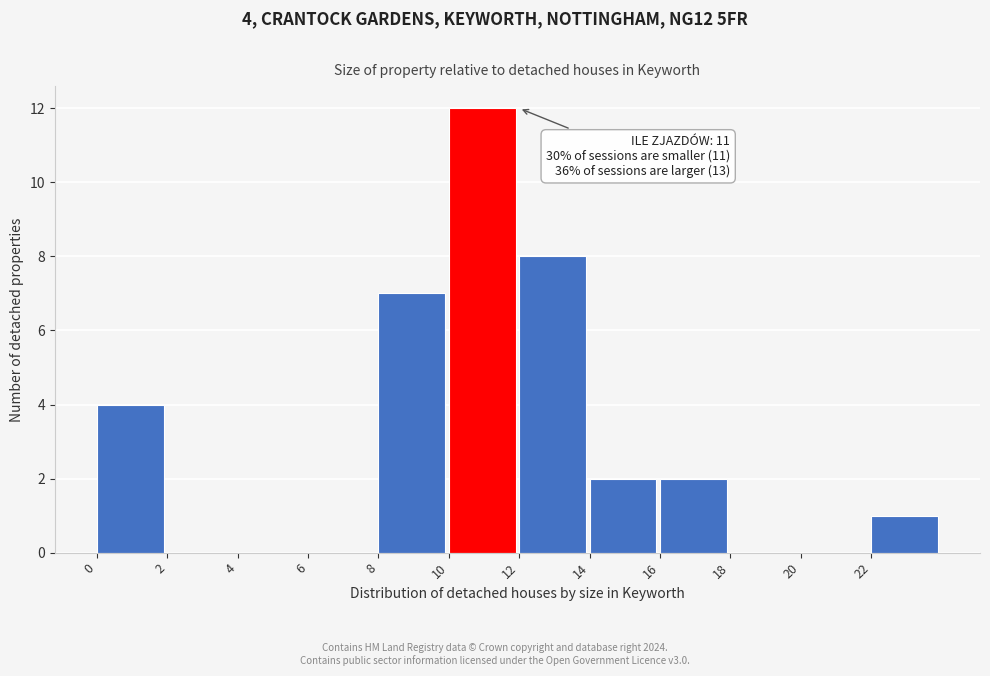

Over which range of the x-axis is the bar tallest?

10 to 12